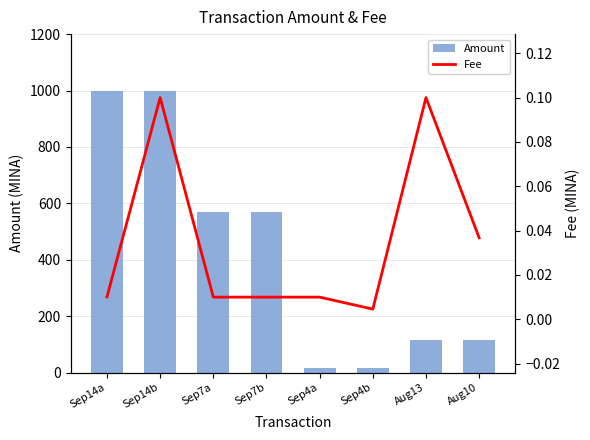

What is the total value across all series at Sep4b?

15.0